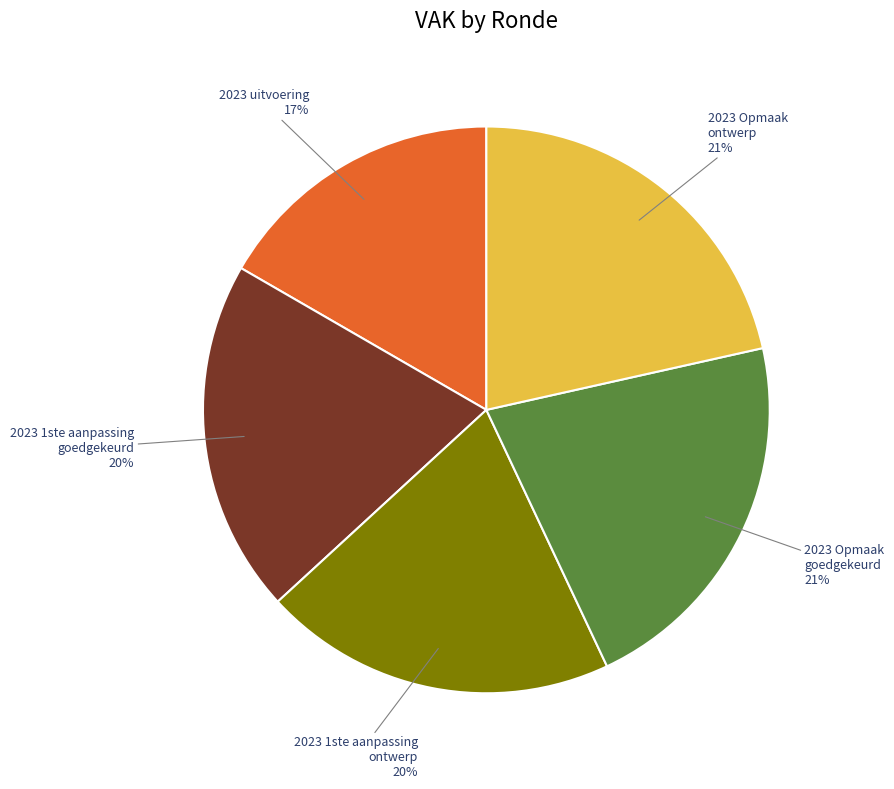

Is there any slice that represents more than half of the pie?

No